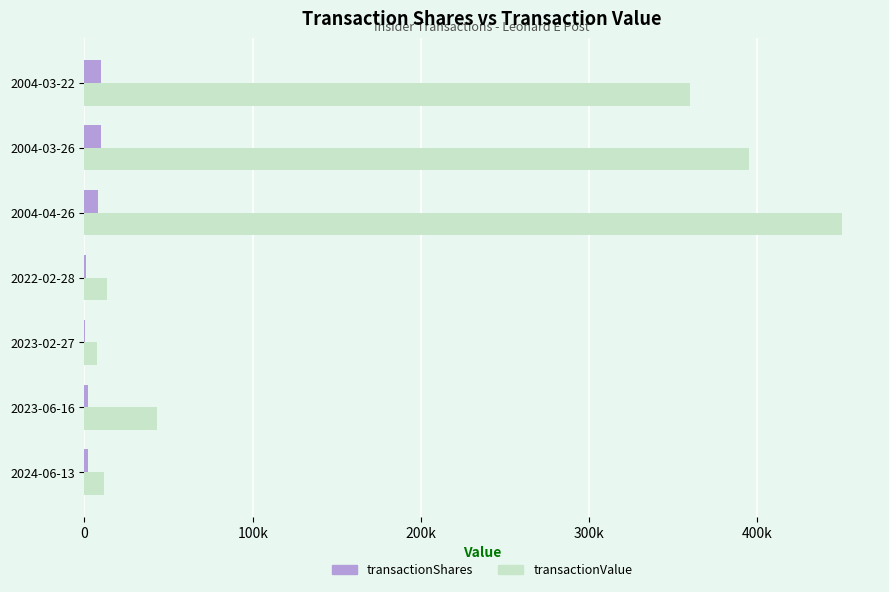

Reading right to left, transcribe all the data shown in this chart.

transactionShares: 10000	10000	8000	795	389	2291	2222
transactionValue: 360208	395059	450354	13229	7675	43140	11421